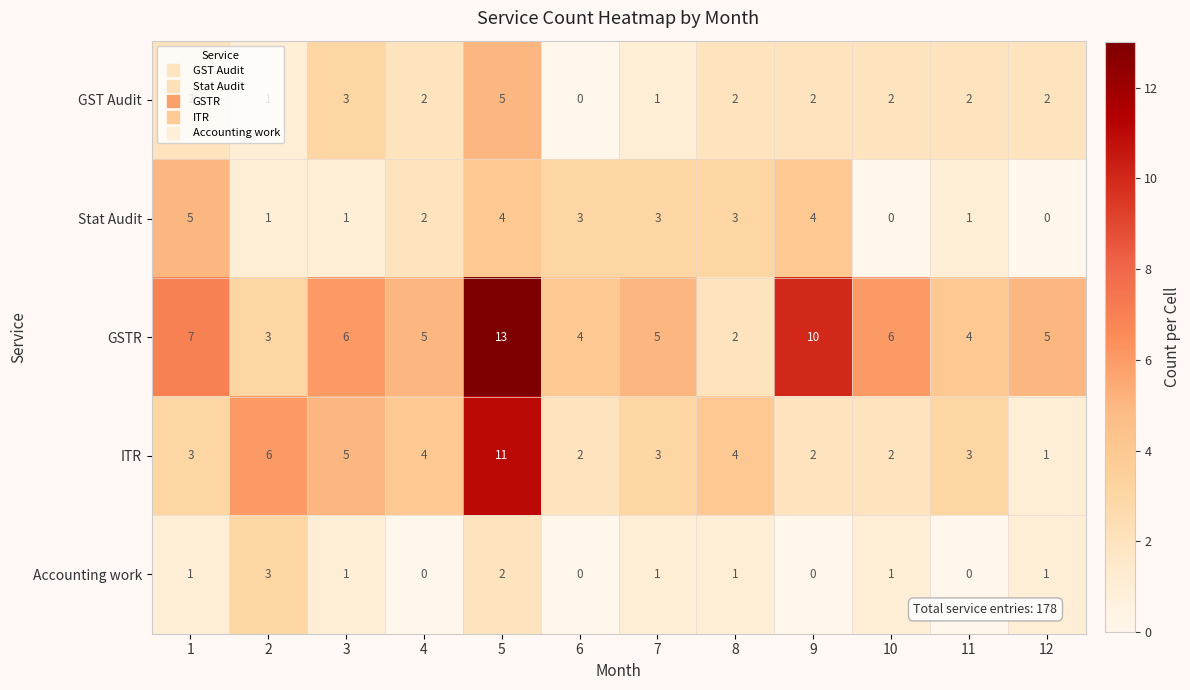

How many values in GST Audit are above zero?

11